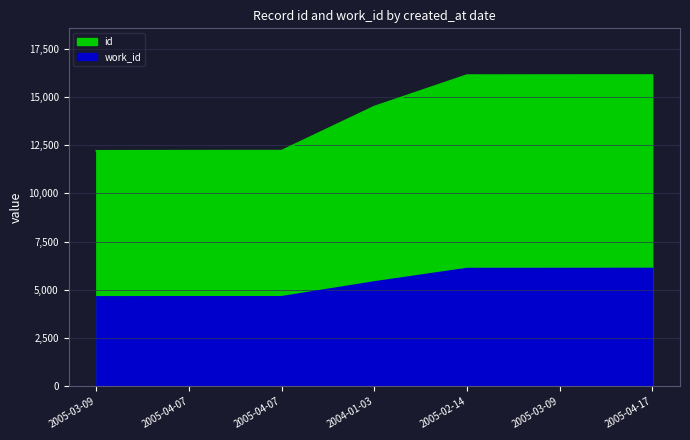

What is the average value of the work_id series?

5375